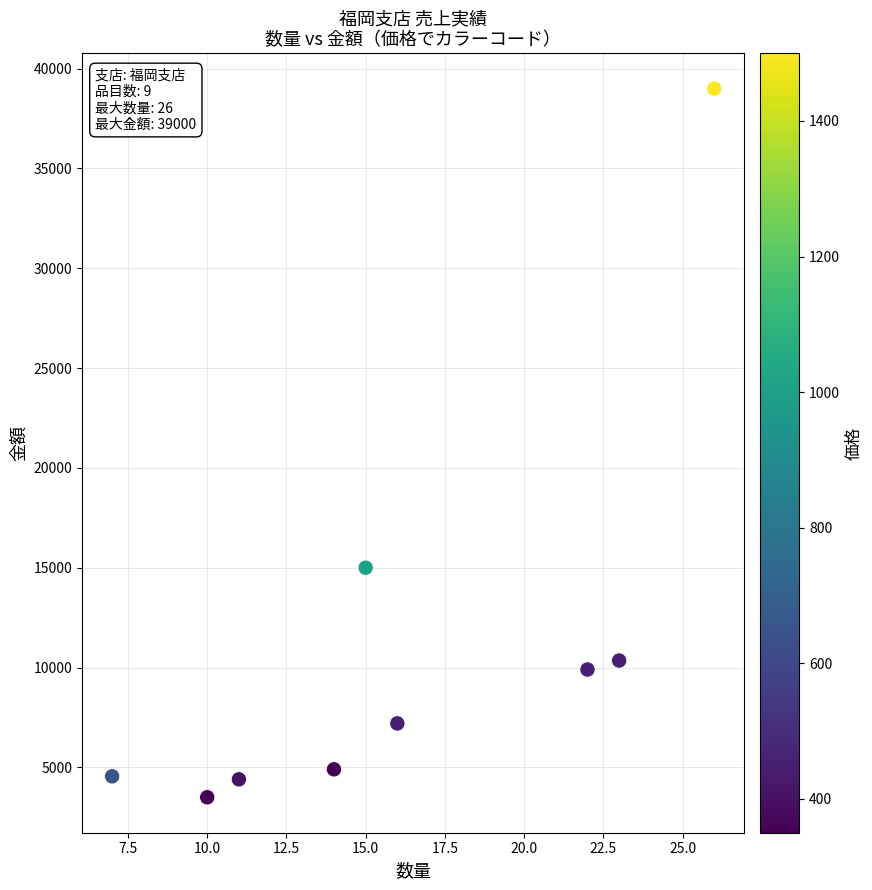

What Y value in the scatter plot is closest to 21250?

15000